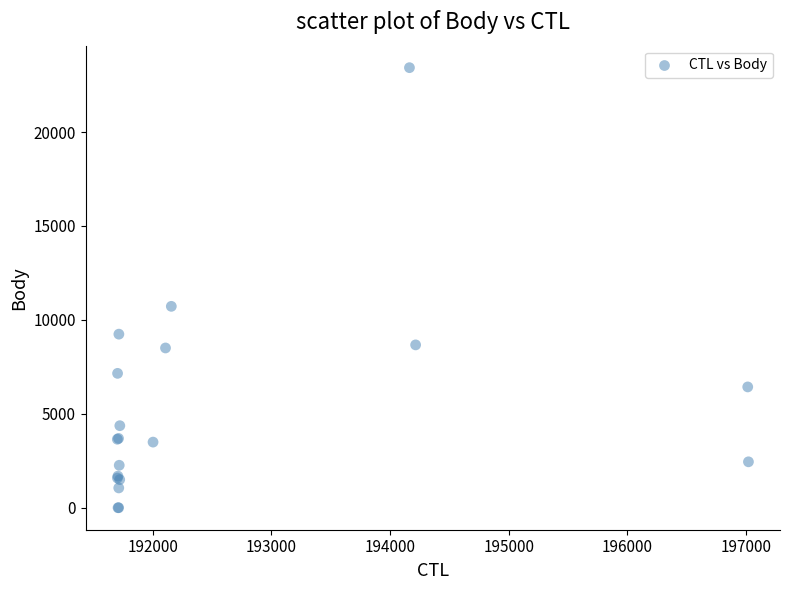

What Y value in the scatter plot is closest to 11713?

10721